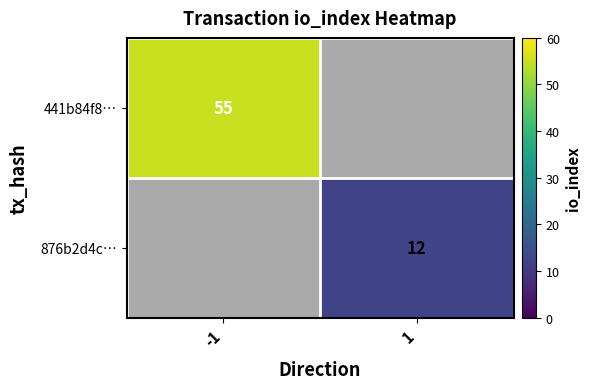

The value of 876b2d4c… at 1 is 19. True or false?

False